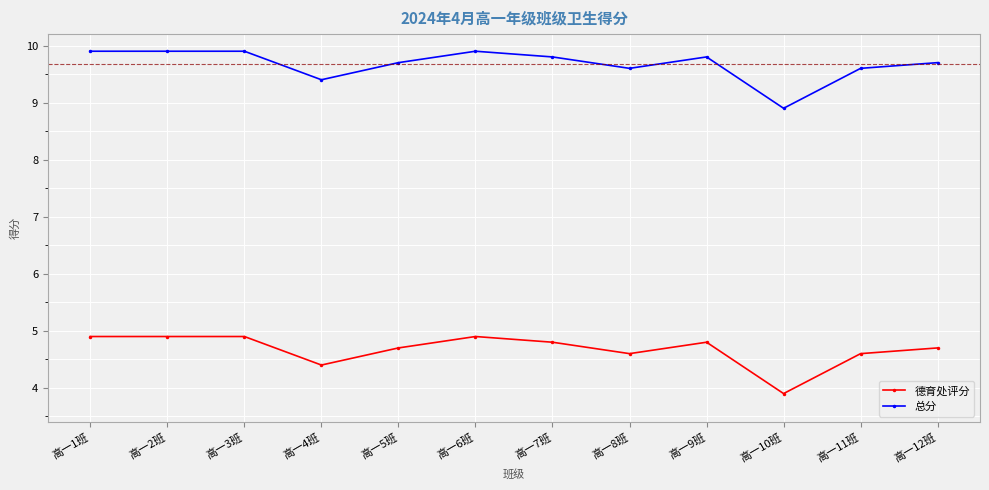

What is the greatest value displayed?

9.9